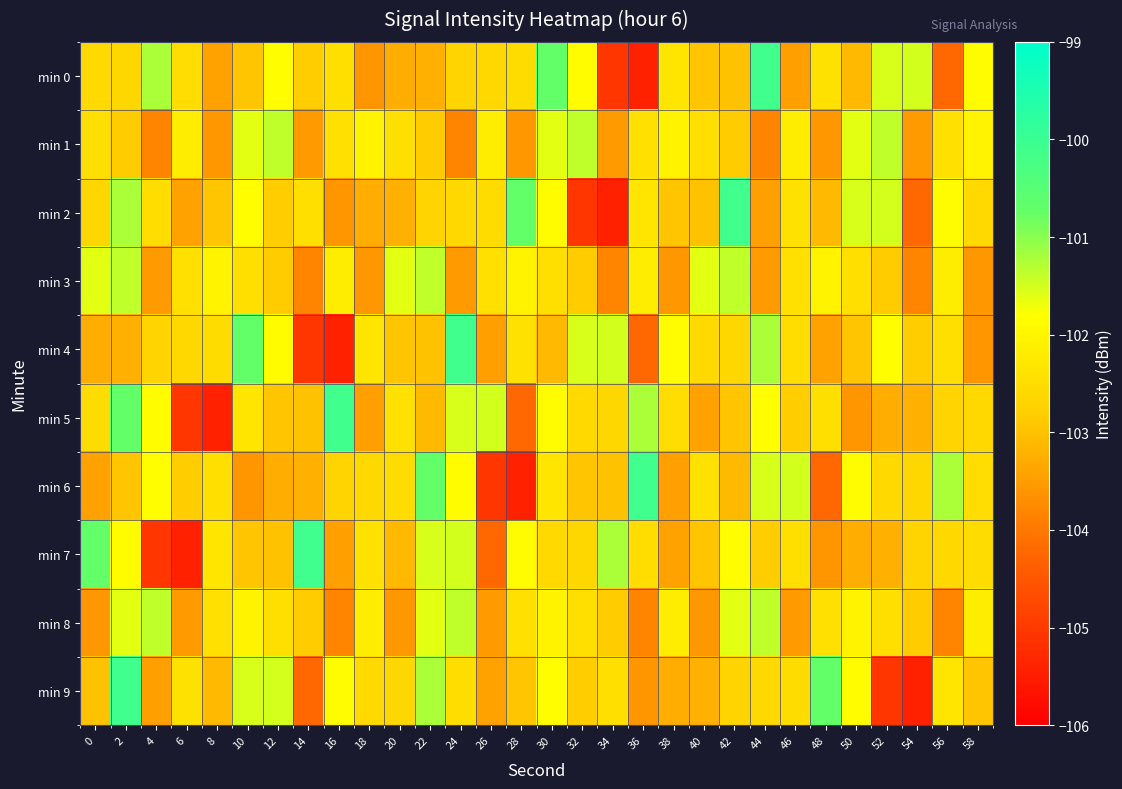

At which category is the sum across all series the highest?

2